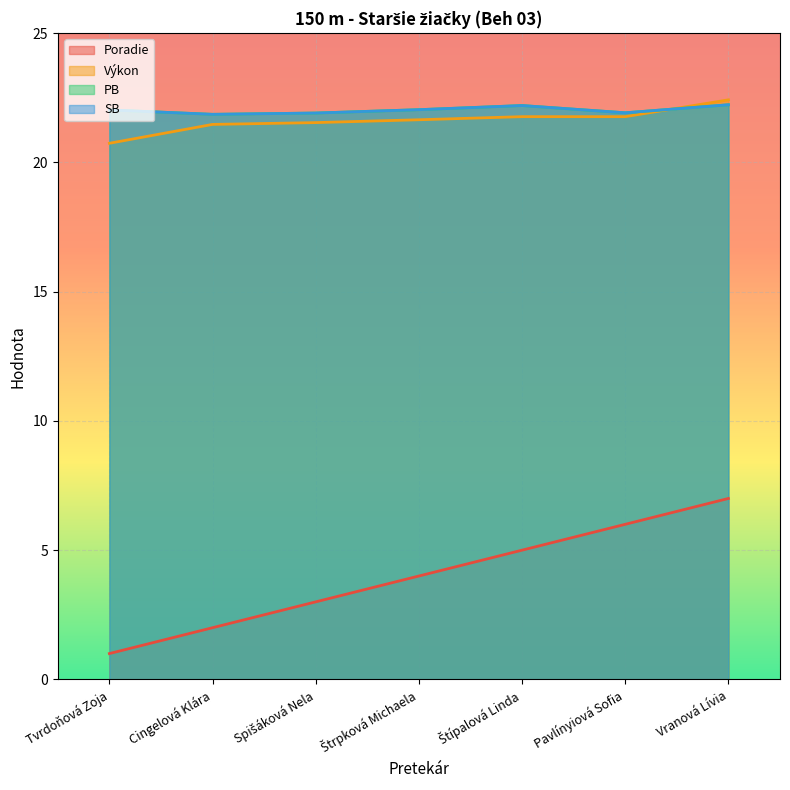

List the series in order of their peak value, lowest first.

Poradie, PB, SB, Výkon